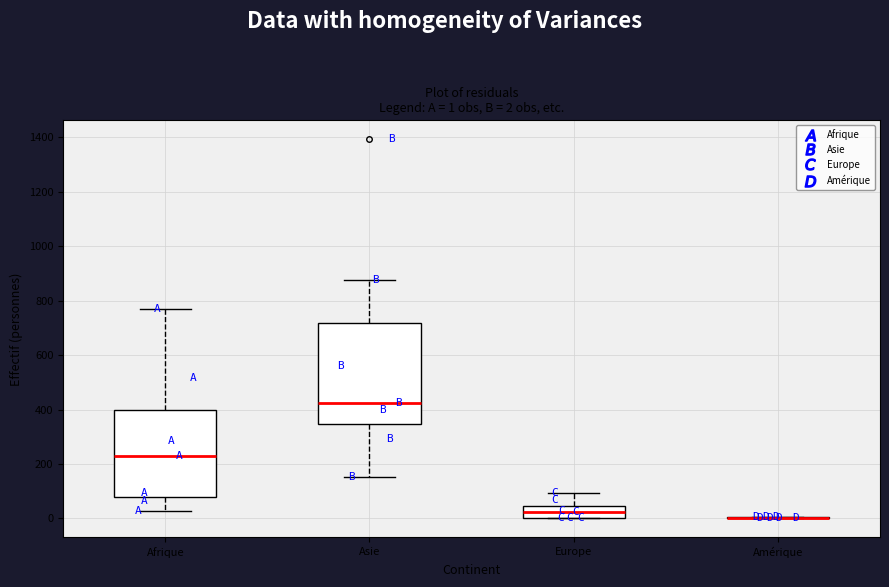

Which box is the tallest, from its lower edge to its upper edge?

Asie